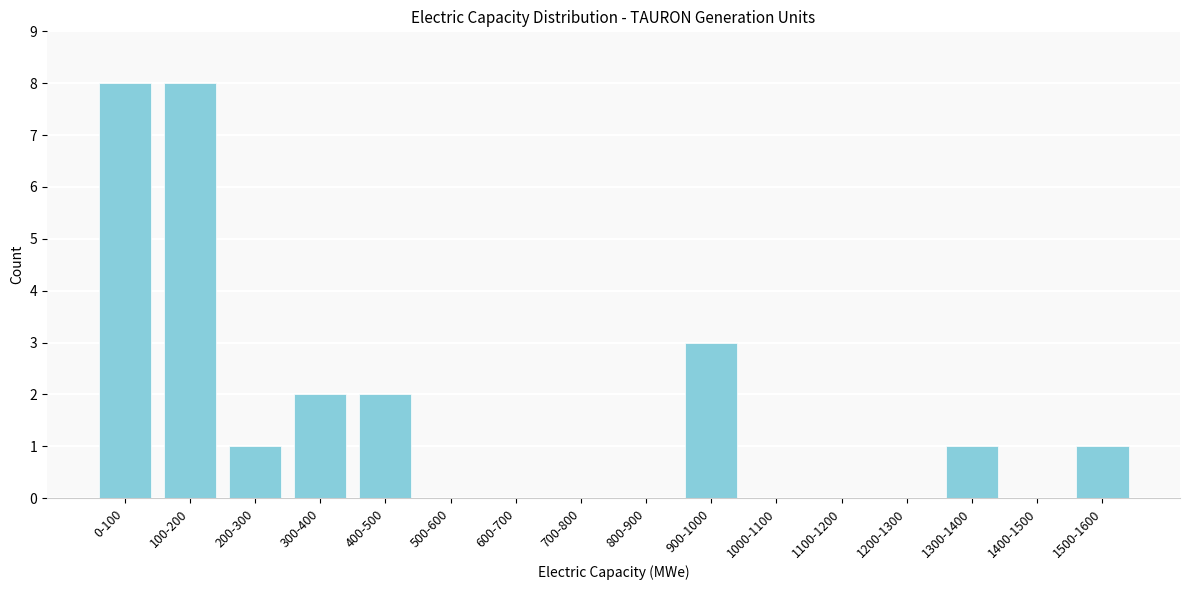

Reading right to left, what are all the values shown in this chart?

1500-1600=1	1400-1500=0	1300-1400=1	1200-1300=0	1100-1200=0	1000-1100=0	900-1000=3	800-900=0	700-800=0	600-700=0	500-600=0	400-500=2	300-400=2	200-300=1	100-200=8	0-100=8